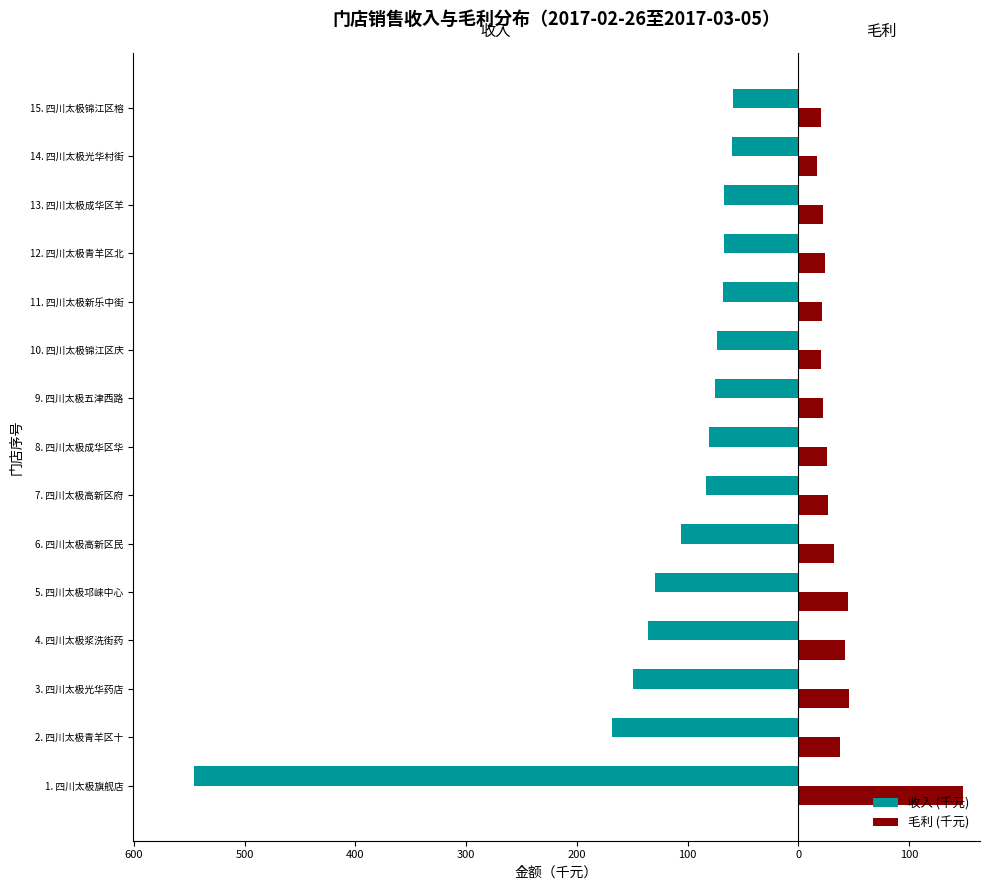

What is the highest value of the 毛利 (千元) series?

149.3